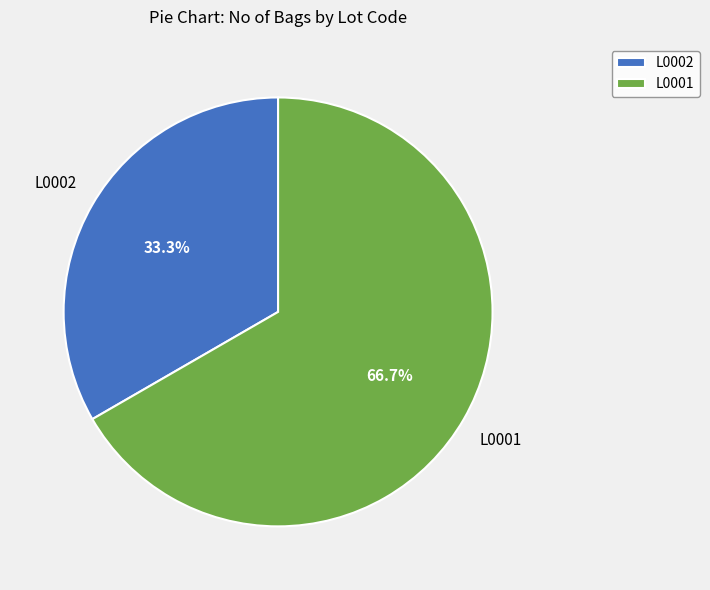

Which has a higher value, L0001 or L0002?

L0001